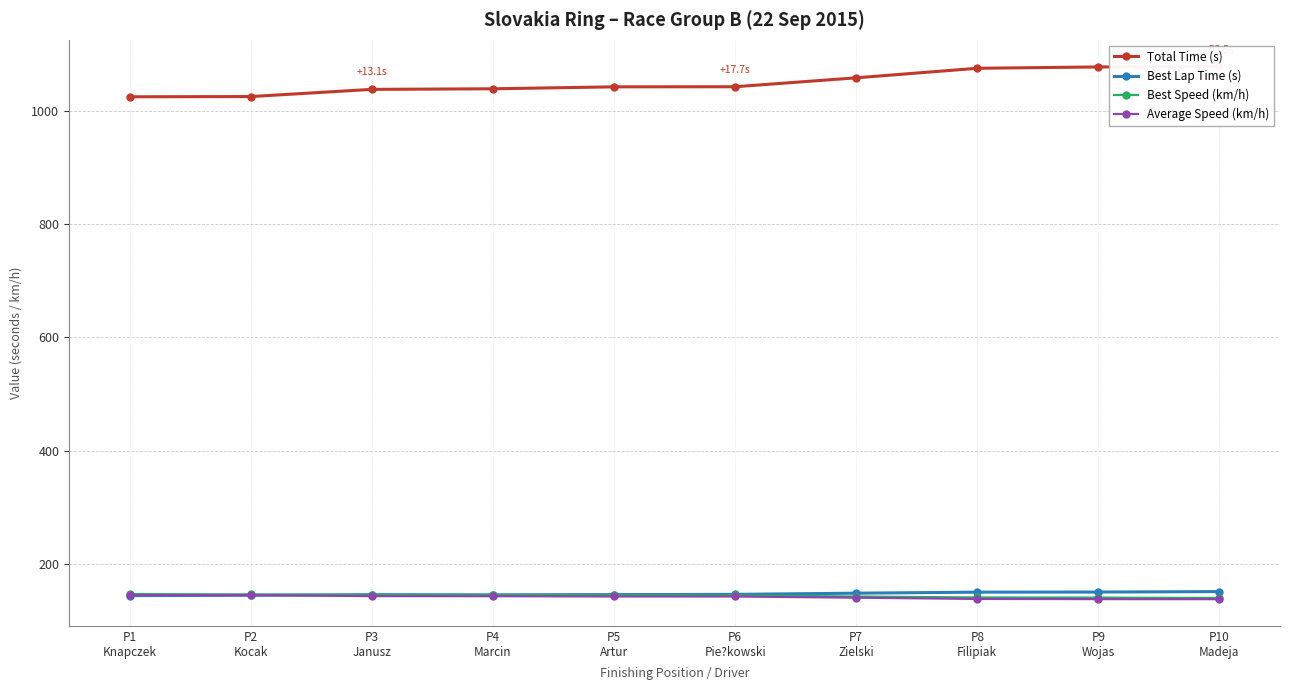

At which category is the sum across all series the highest?

P10
Madeja